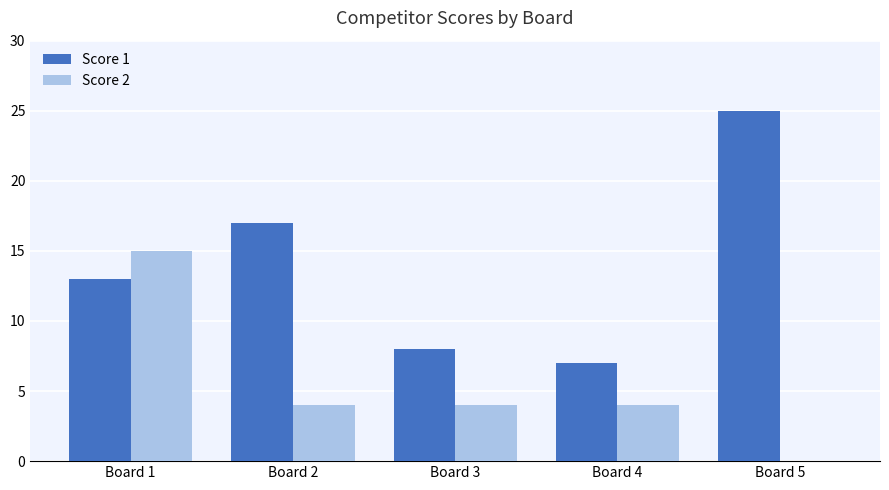

Reading left to right, extract all data points from this chart.

Score 1: 13	17	8	7	25
Score 2: 15	4	4	4	0